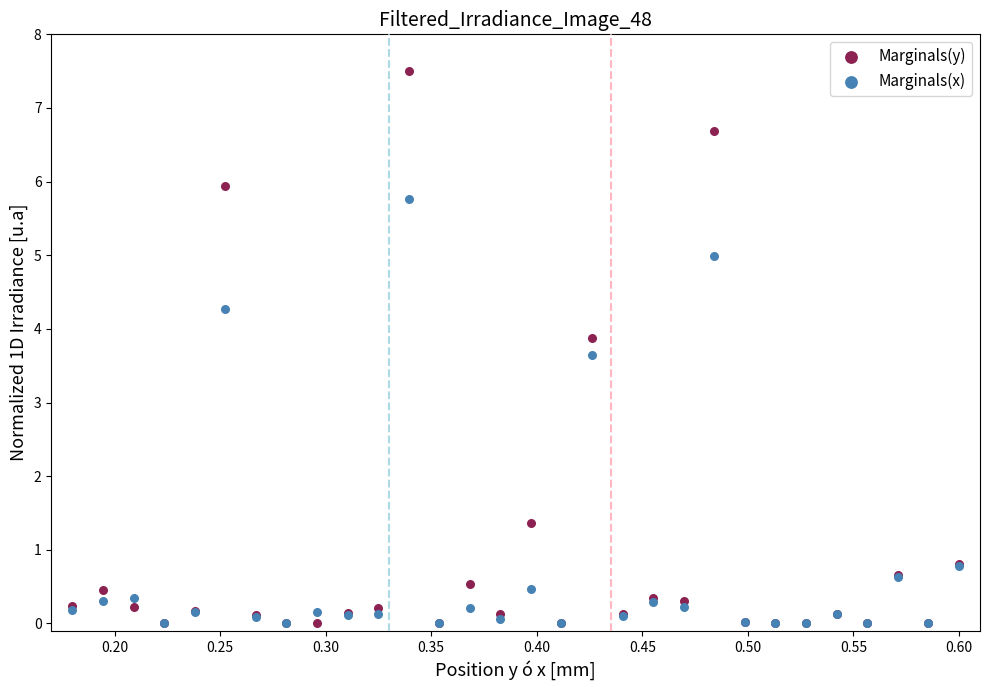

In the Marginals(y) series, what Y value is closest to 3?

3.9